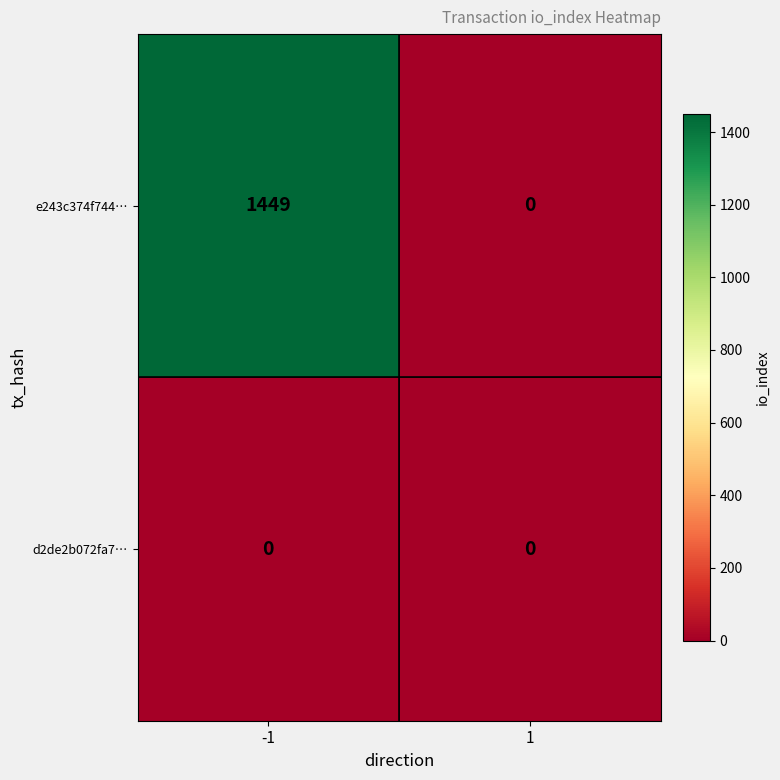

At which category is the sum across all series the highest?

-1